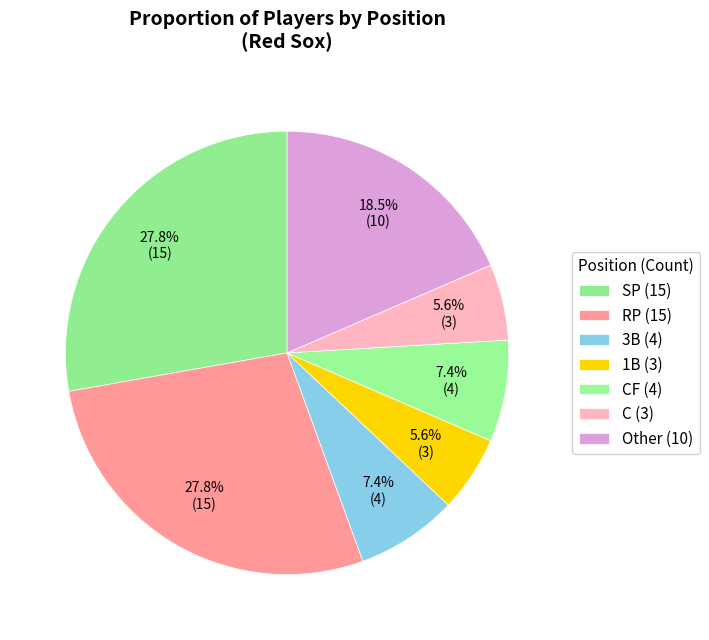

How many slices are in this pie chart?

7